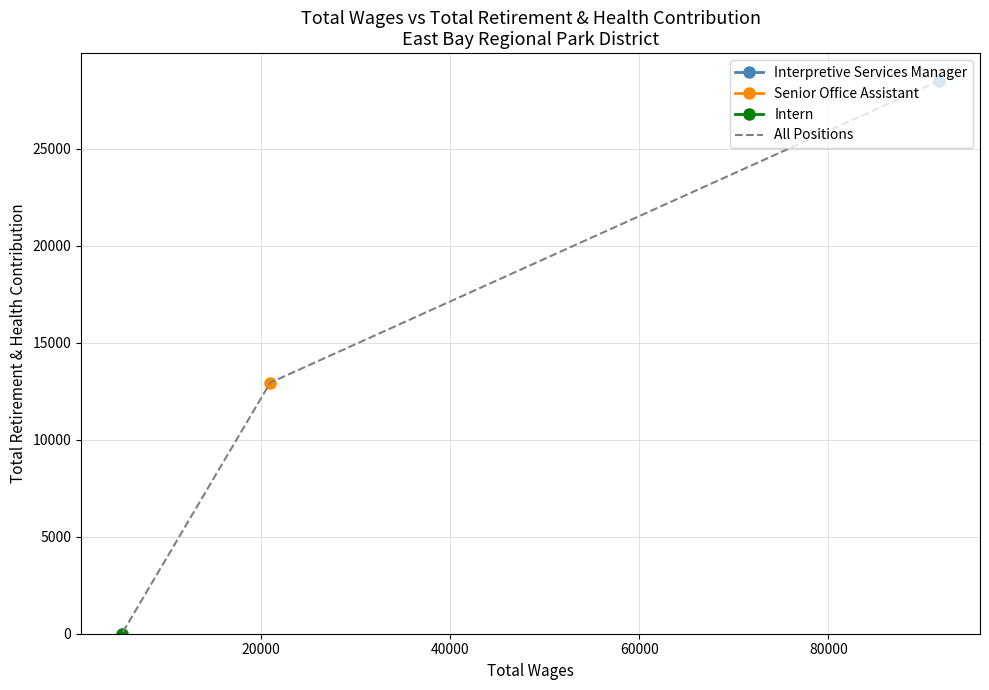

How many positive values are there?

2